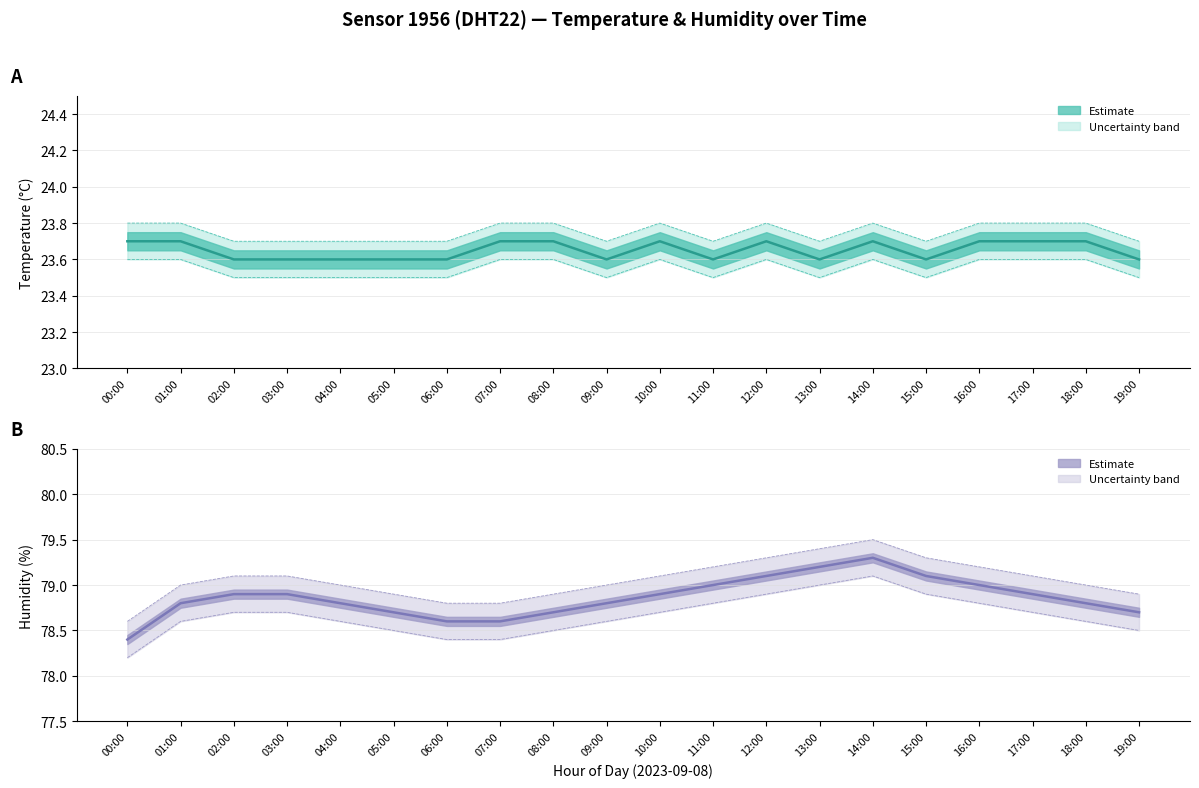

Between 10:00 and 19:00, which series saw the biggest shift?

Humidity (%)